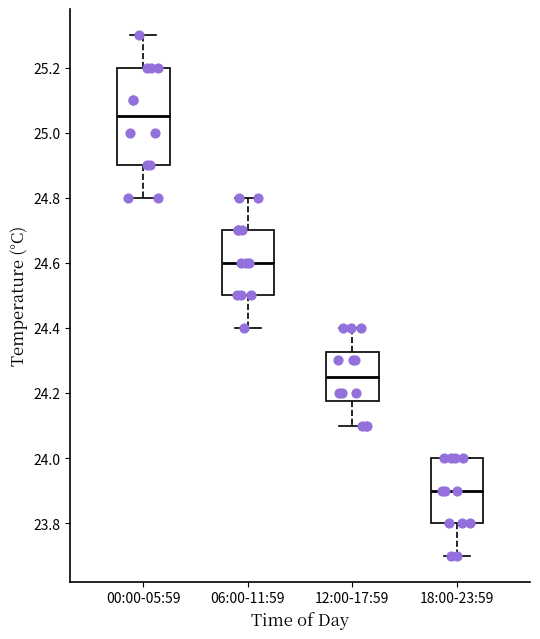

Reading left to right, read every box against the y-axis: the position of its median line, the range the box covers, and the ends of its whiskers. The values are not printed on the chart, so give them approximately, as read against the axis.

00:00-05:59: median 25.06, box 24.90 to 25.20, whiskers 24.80 to 25.30
06:00-11:59: median 24.60, box 24.50 to 24.70, whiskers 24.40 to 24.80
12:00-17:59: median 24.26, box 24.18 to 24.32, whiskers 24.10 to 24.40
18:00-23:59: median 23.90, box 23.80 to 24.00, whiskers 23.70 to 24.00